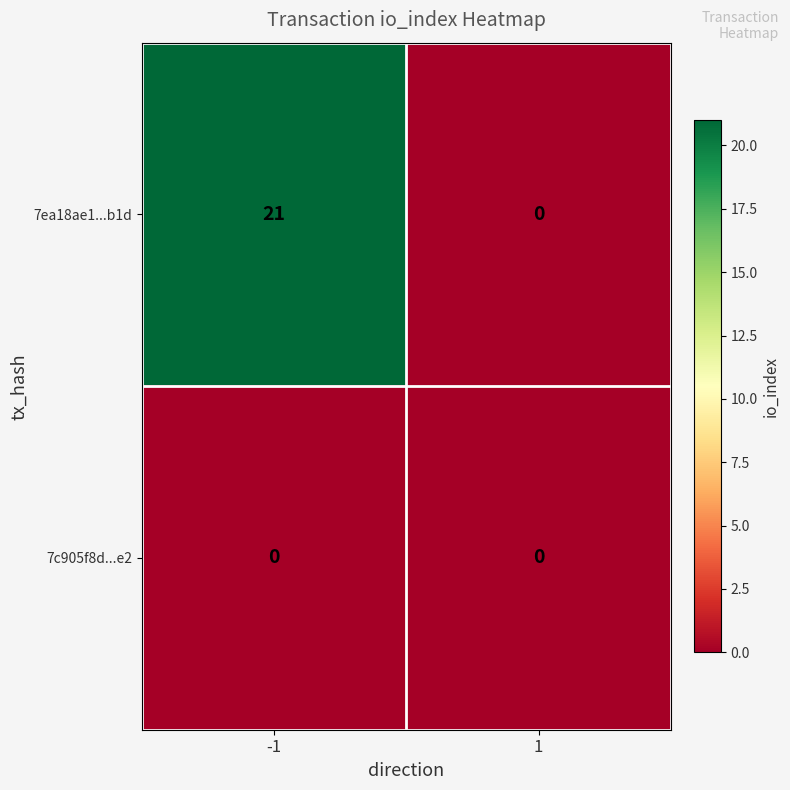

The 7ea18ae1...b1d series shows 21 at -1. True or false?

True